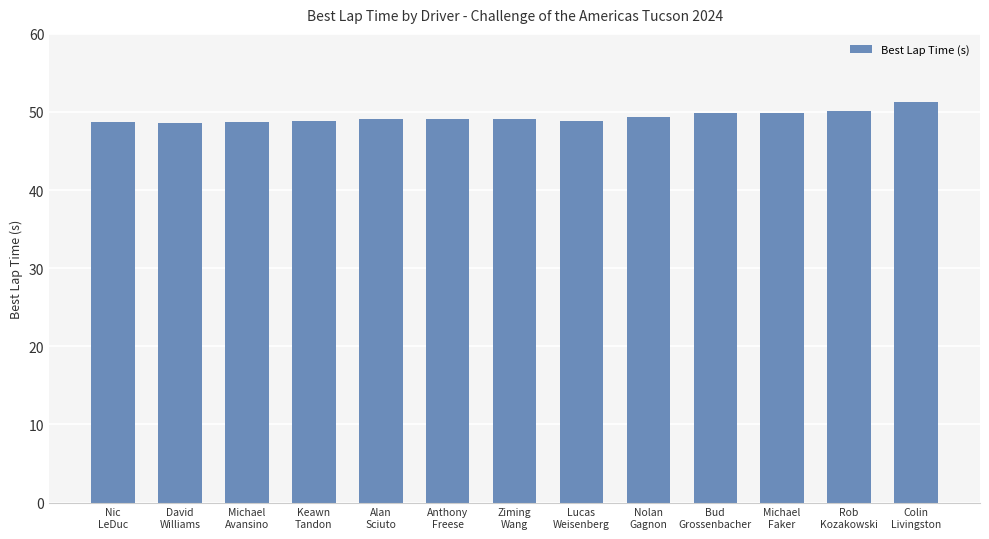

What is the maximum value shown in the chart?

51.2